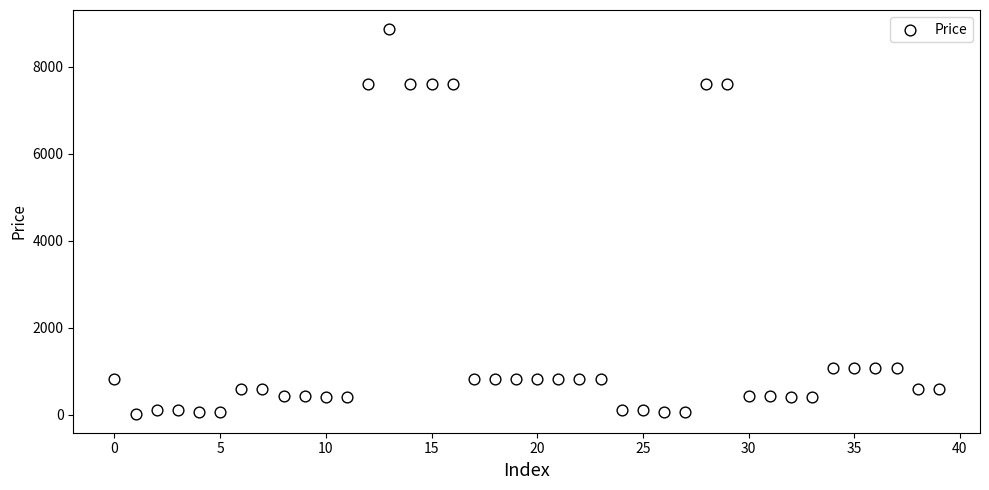

What is the range of Y values (max minus min)?

8824.6